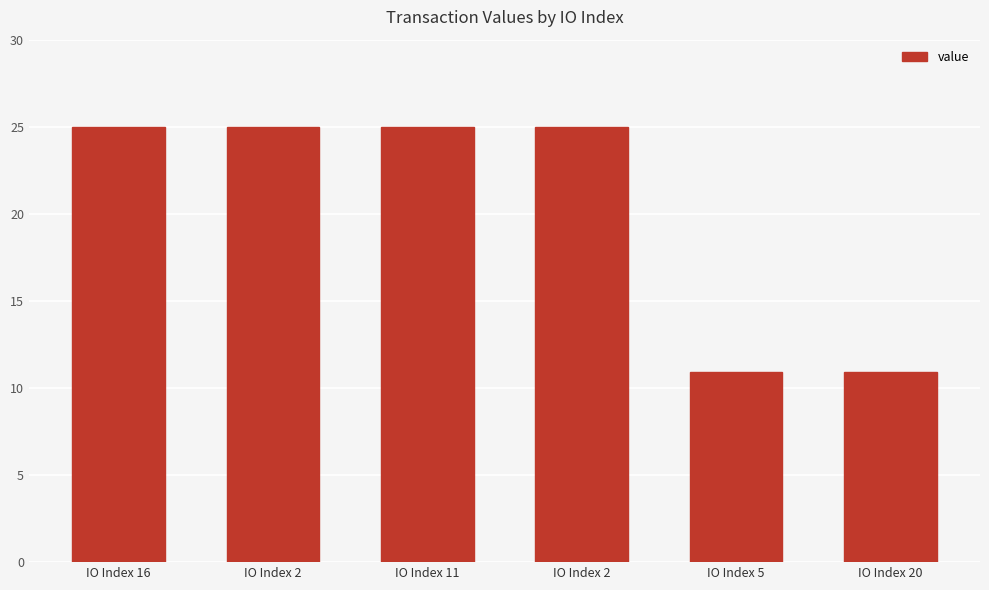

What is the label of the 4th bar from the right?

IO Index 11